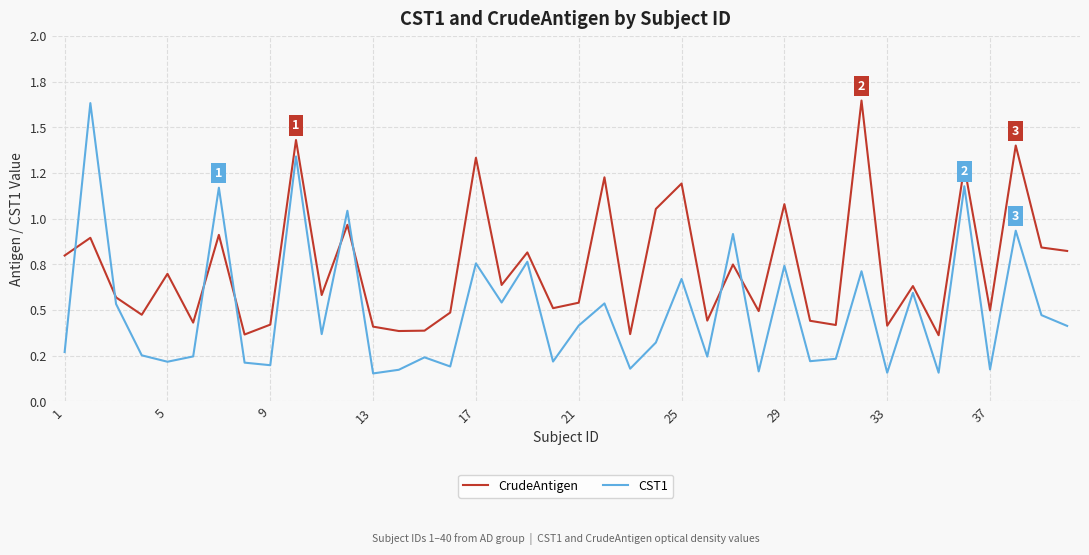

True or false: CrudeAntigen and CST1 intersect in this chart.

True